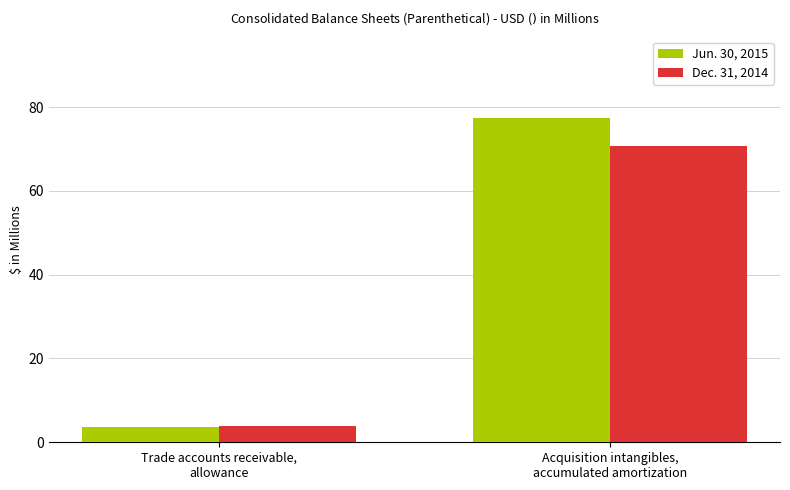

What is the label of the 2nd bar from the left?

Acquisition intangibles,
accumulated amortization